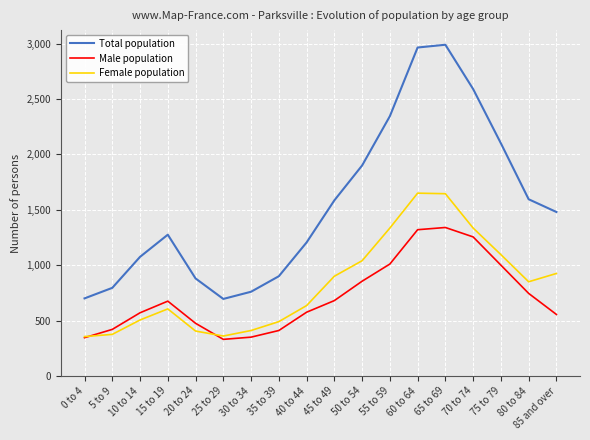

Rank the series by their maximum value, from lowest to highest.

Male population, Female population, Total population